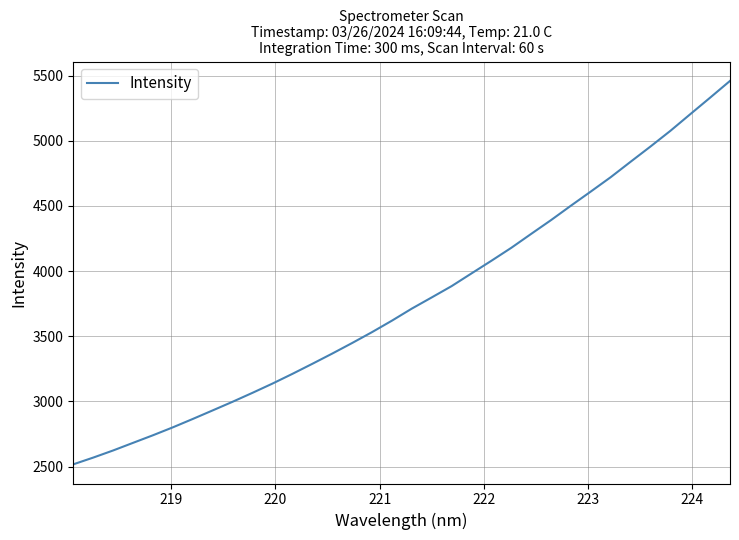

Reading left to right, transcribe all the data shown in this chart.

2517.0	2568.7	2623.4	2681.9	2740.2	2801.1	2865.3	2931.1	2997.4	3066.1	3136.8	3211.3	3288.3	3367.0	3448.0	3531.6	3619.7	3712.2	3798.0	3884.8	3982.4	4079.4	4178.8	4285.7	4391.7	4502.4	4611.0	4721.1	4839.4	4956.3	5076.6	5204.3	5331.2	5459.8